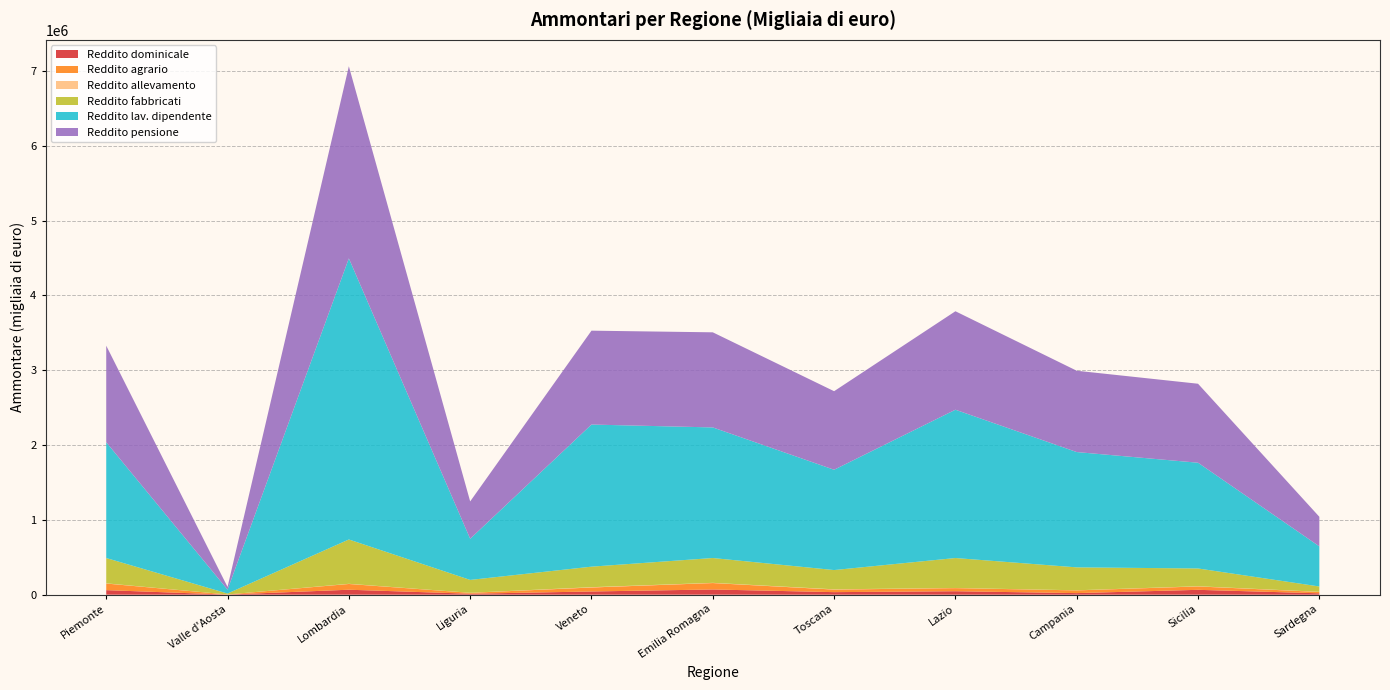

Reading left to right, extract all data points from this chart.

Reddito dominicale: 60812	1414	66308	13056	42847	69670	33969	46295	21025	64954	18426
Reddito agrario: 88384	1521	76883	11756	53240	85931	34268	41625	36379	45343	18153
Reddito allevamento: 2545	100	2256	822	4128	2759	3448	1674	1415	2565	1941
Reddito fabbricati: 338055	12299	592293	171759	274353	331683	257445	400355	306340	237493	71009
Reddito lav. dipendente: 1546942	52319	3756186	549827	1898930	1745035	1340270	1981711	1540759	1413048	536329
Reddito pensione: 1290554	35565	2567080	499019	1254413	1270768	1049666	1315724	1086685	1055351	395108